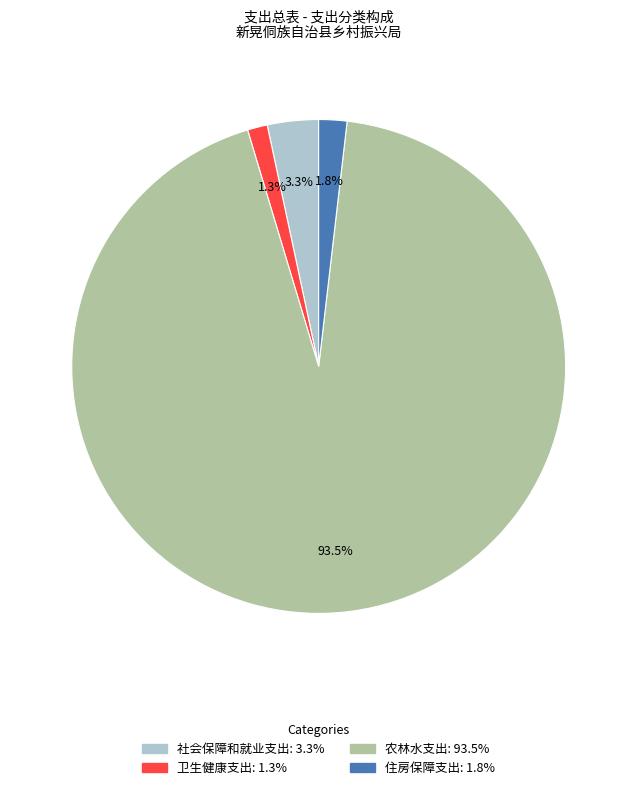

To the nearest percent, what portion does 社会保障和就业支出 represent?

3%